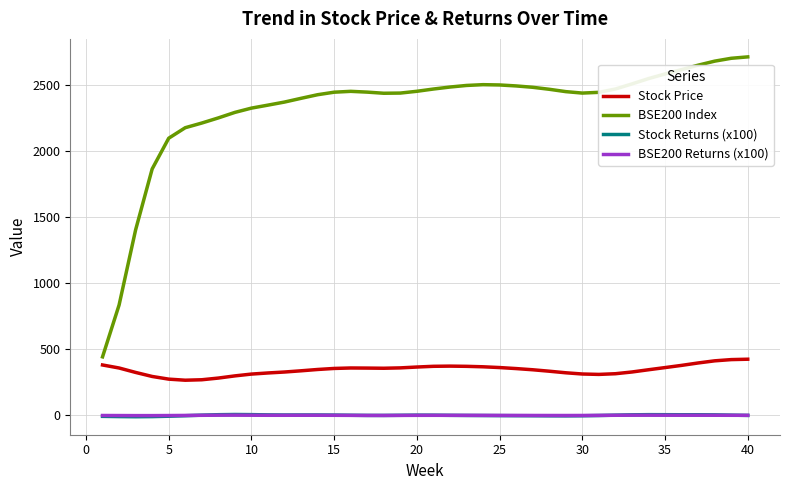

Which series has the largest total across all categories?

BSE200 Index